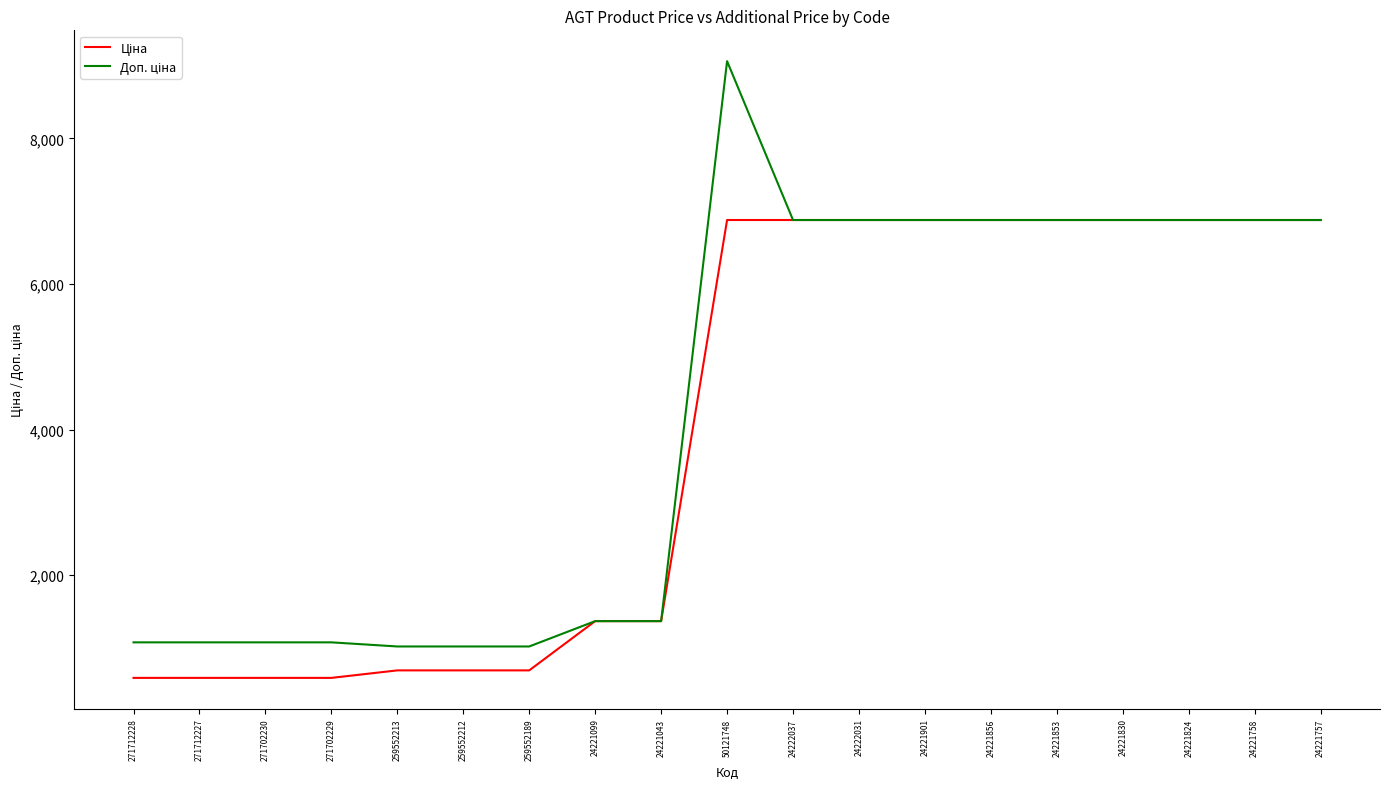

At which category is the sum across all series the highest?

50121748